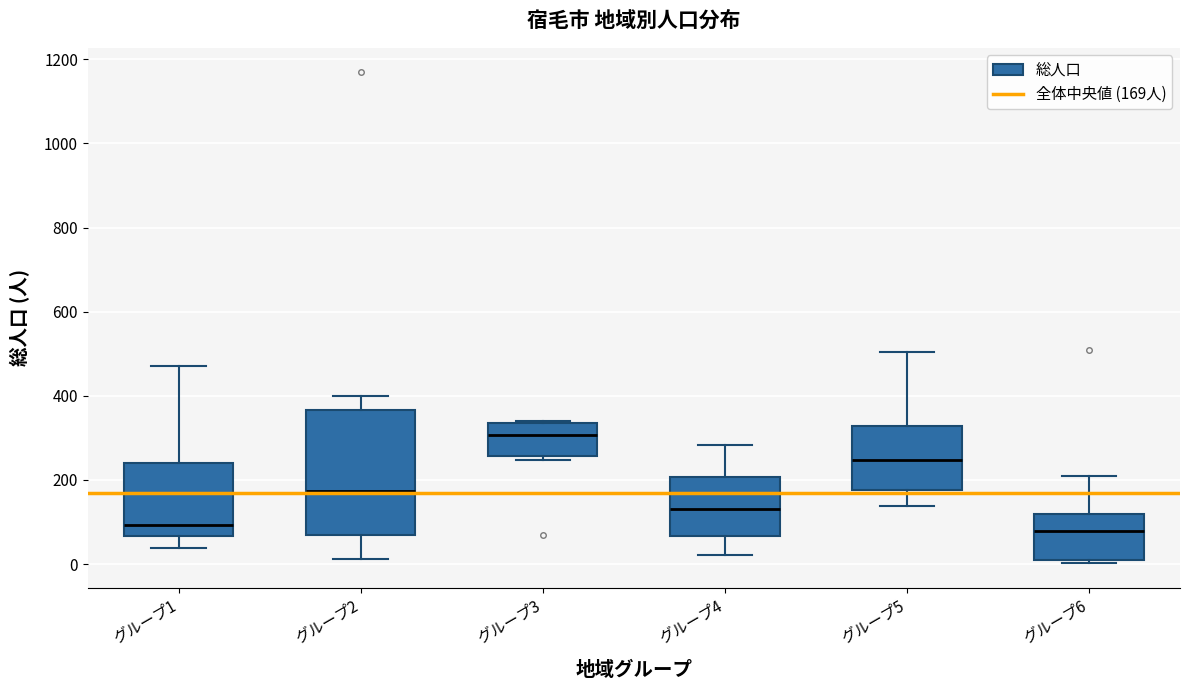

Reading left to right, read every box against the y-axis: the position of its median line, the range the box covers, and the ends of its whiskers. The values are not printed on the chart, so give them approximately, as read against the axis.

グループ1: median 100, box 60 to 240, whiskers 40 to 480
グループ2: median 180, box 60 to 360, whiskers 20 to 400
グループ3: median 300, box 260 to 340, whiskers 240 to 340
グループ4: median 140, box 60 to 200, whiskers 20 to 280
グループ5: median 240, box 180 to 320, whiskers 140 to 500
グループ6: median 80, box 20 to 120, whiskers 0 to 220